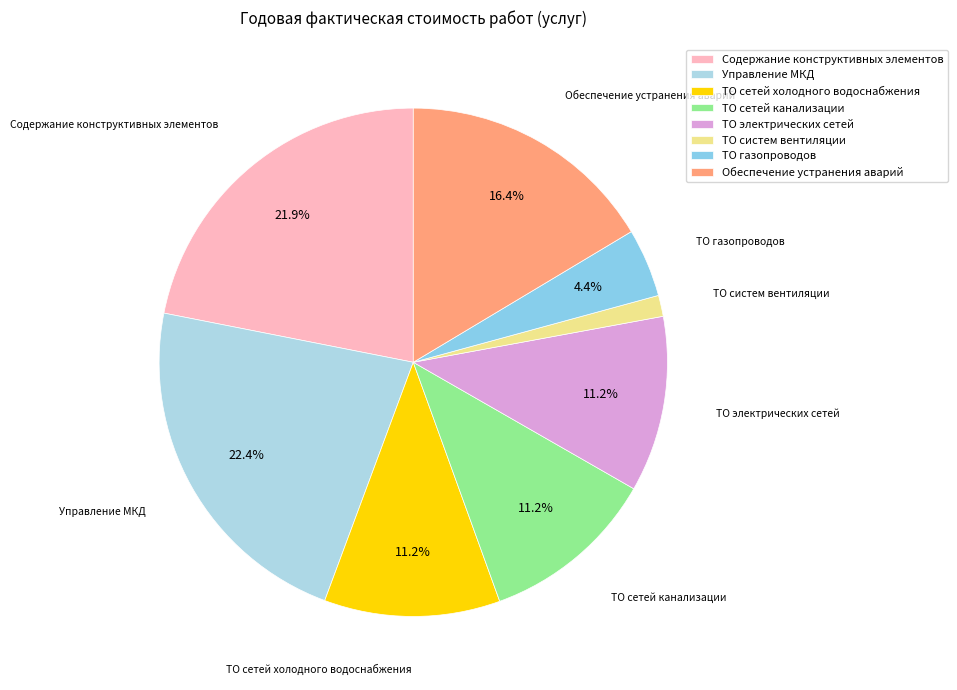

To the nearest percent, what portion does Управление МКД represent?

22%